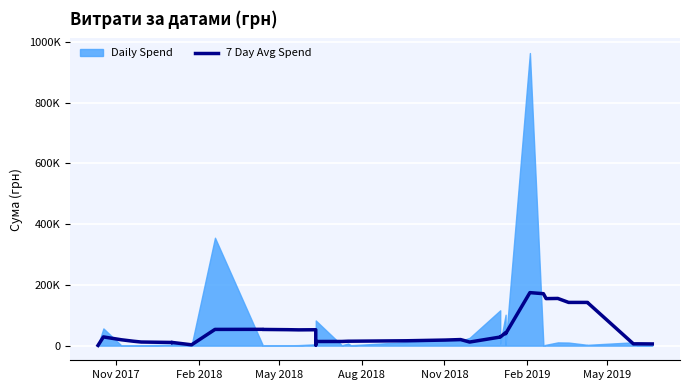

Reading right to left, list all the values displayed in this chart.

5607.4	5993.6	5886.7	141928.8	142314.2	142295.1	155388.4	154838.8	171038.6	174554.5	39126.5	41299.0	42630.0	28272.5	28292.1	11855.7	20016.9	18391.5	16078.2	14627.7	14600.2	13766.3	13665.4	2175.0	52371.8	51958.8	52560.1	53327.3	53627.9	53709.6	53456.5	2780.0	10659.8	9926.7	10498.1	11944.4	14643.0	19328.6	28742.0	783.9